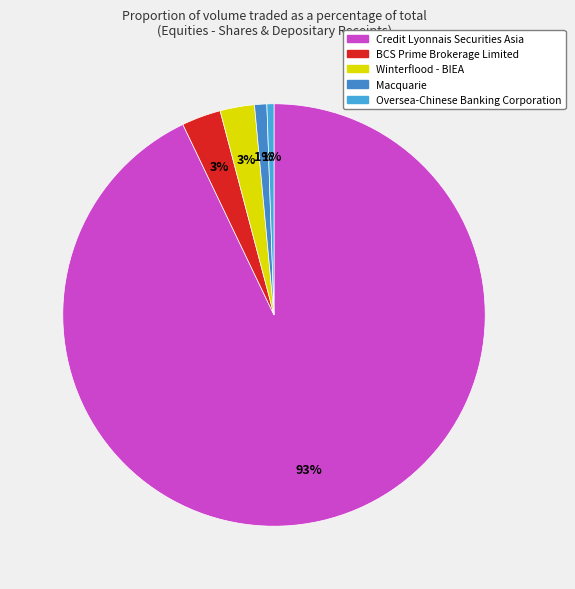

Rank the categories by value from highest to lowest.

Credit Lyonnais Securities Asia, BCS Prime Brokerage Limited, Winterflood - BIEA, Macquarie, Oversea-Chinese Banking Corporation